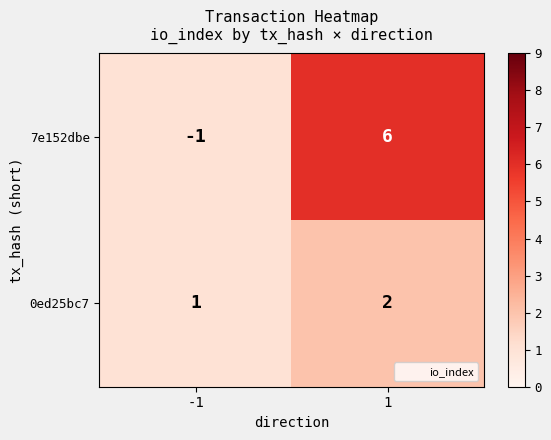

Reading right to left, list all the values displayed in this chart.

7e152dbe: 6	-1
0ed25bc7: 2	1